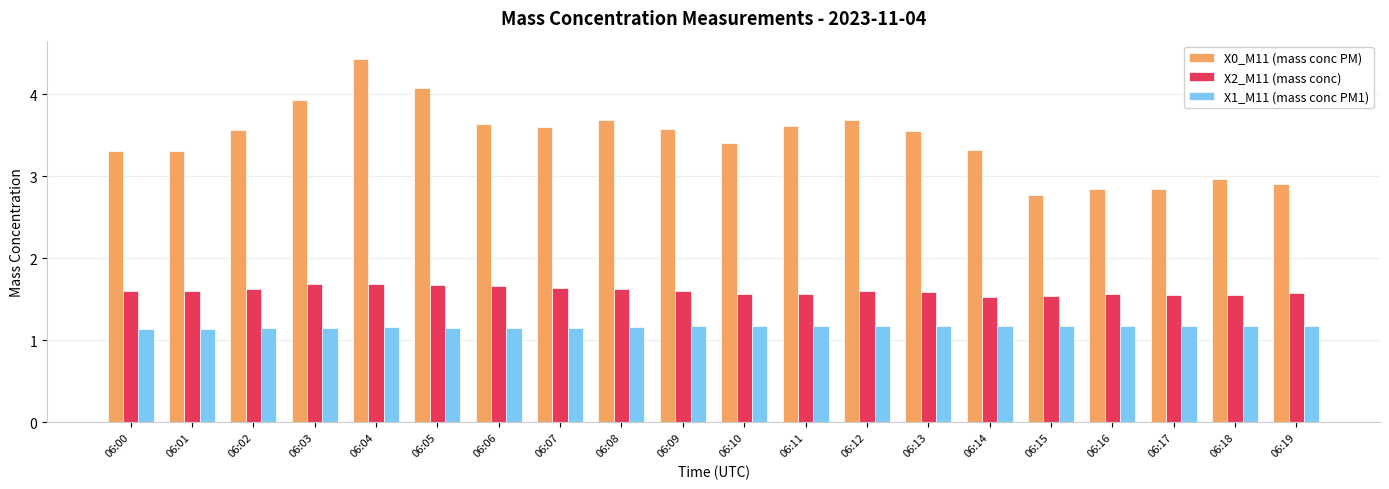

Which series has the largest total across all categories?

X0_M11 (mass conc PM)